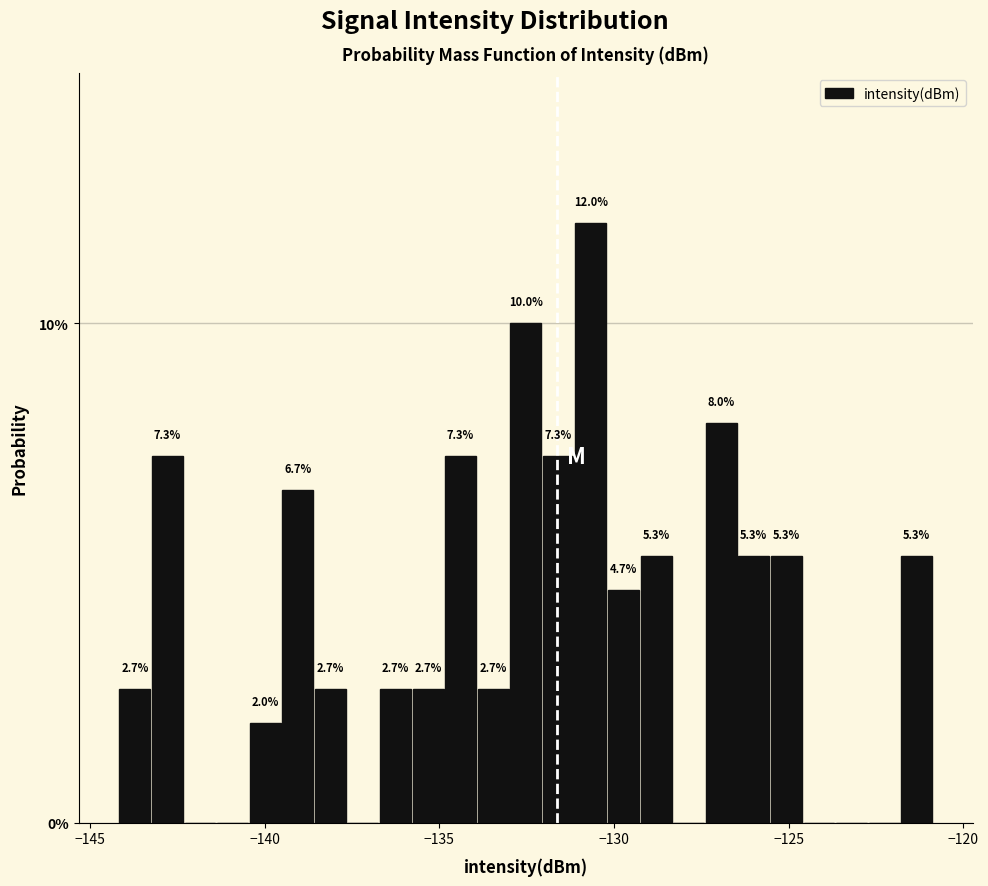

Around what value on the x-axis is the tallest bar? Give the approximate position of its centre, as read against the axis.

-130.5